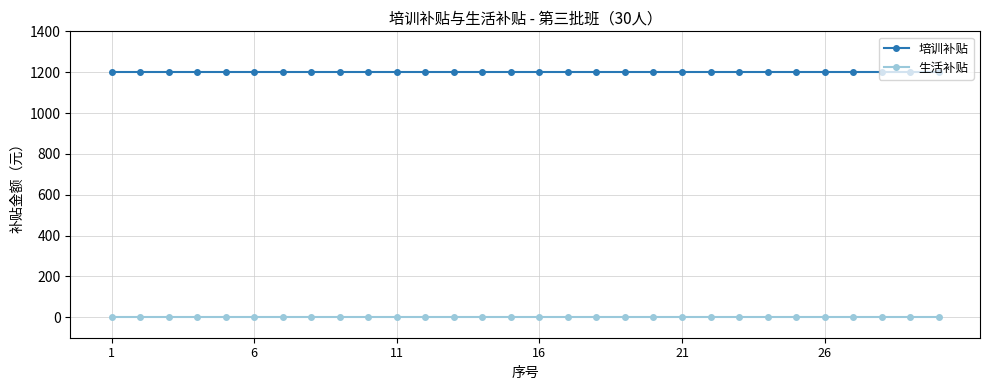

What is the sum of all 培训补贴 values?

36000